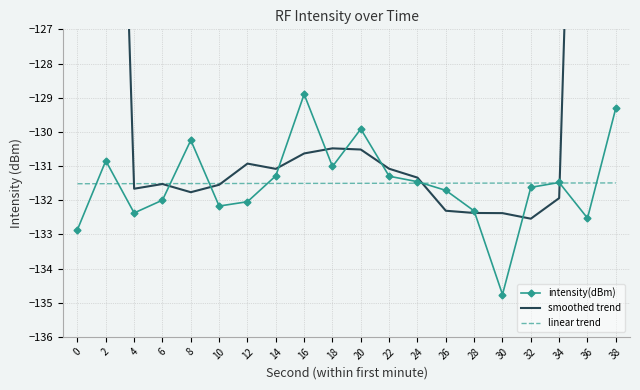

What are all the series names shown in the legend?

intensity(dBm), smoothed trend, linear trend